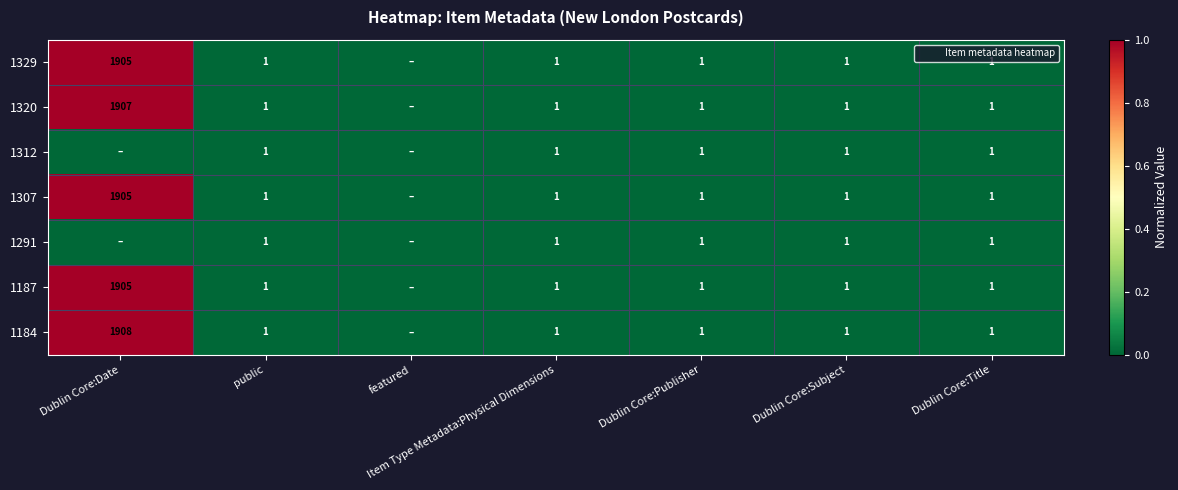

Which series has the largest total across all categories?

1184